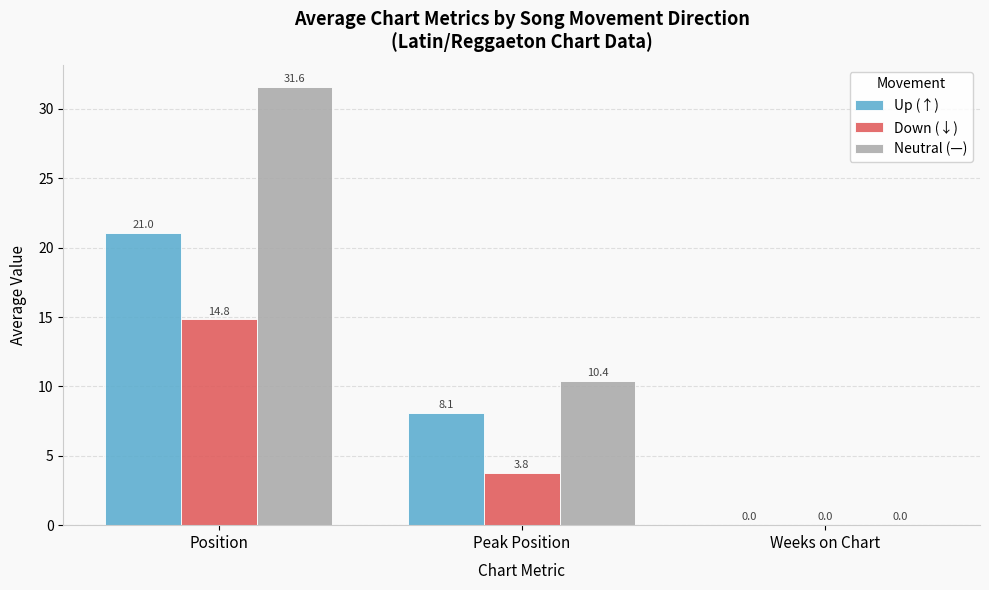

At which category is the sum across all series the highest?

Position